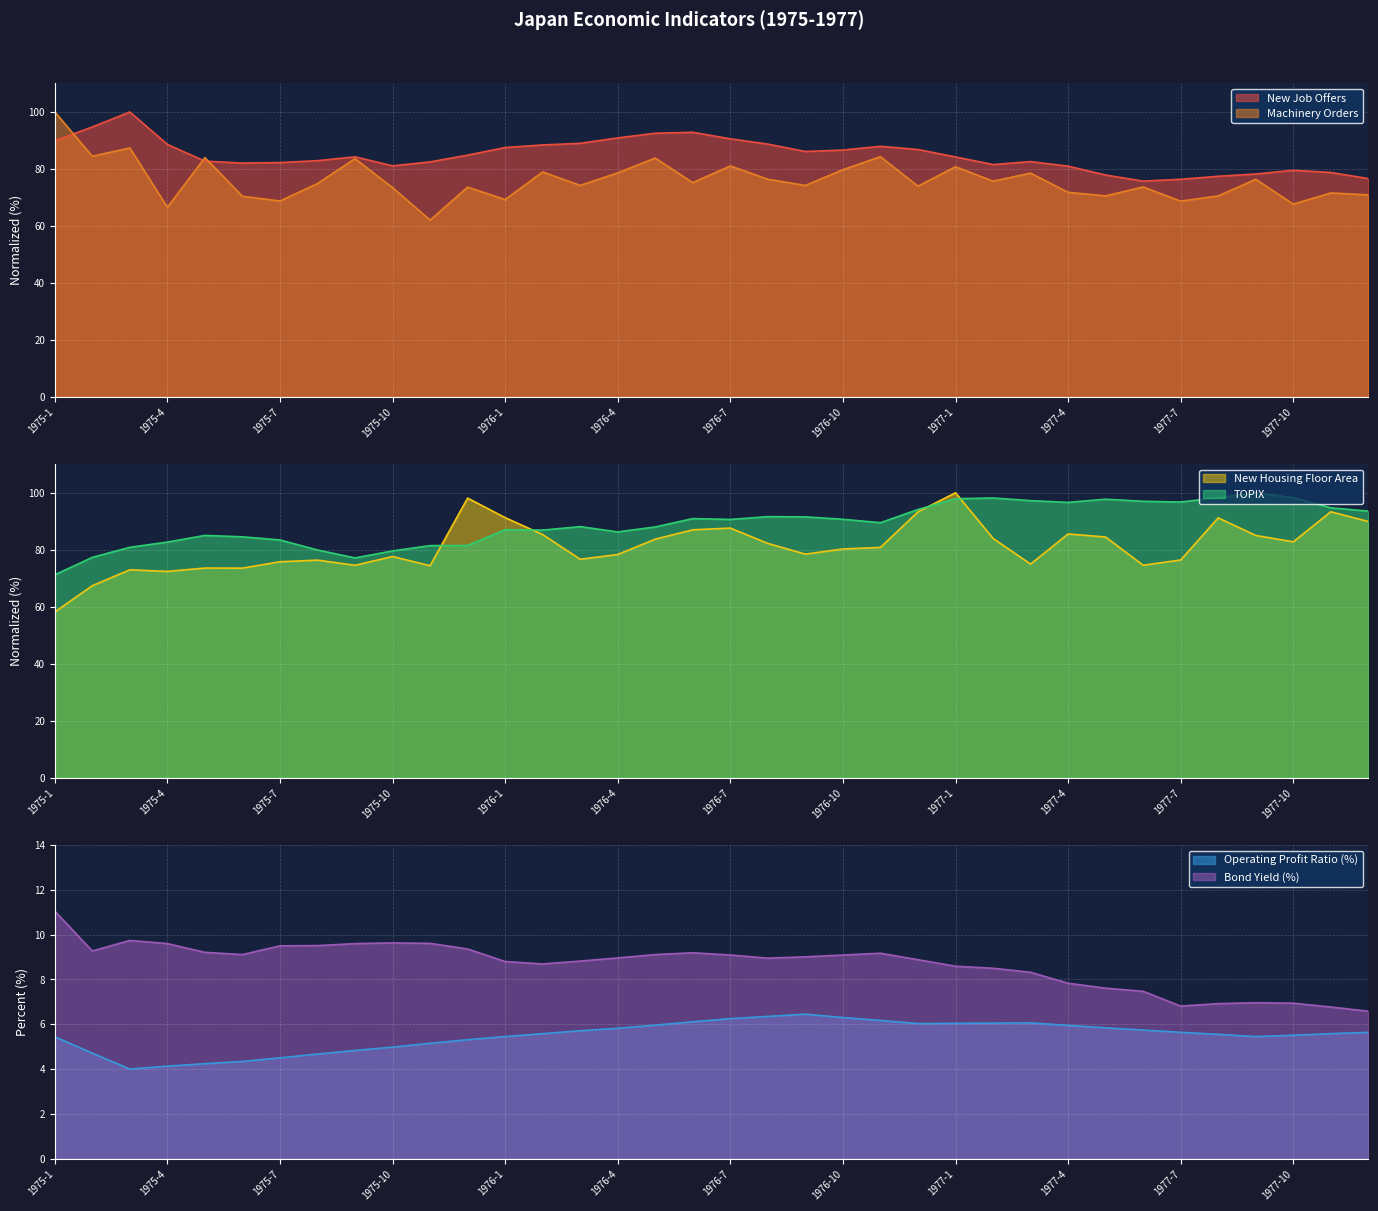

List the series in order of their peak value, highest first.

New Job Offers, Machinery Orders, New Housing Floor Area, TOPIX, Bond Yield, Operating Profit Ratio